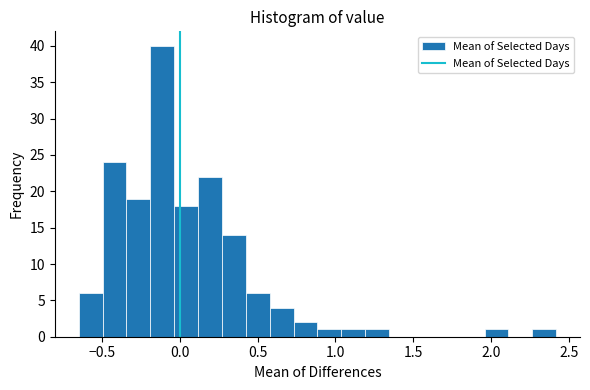

Around what value on the x-axis is the tallest bar? Give the approximate position of its centre, as read against the axis.

-0.10